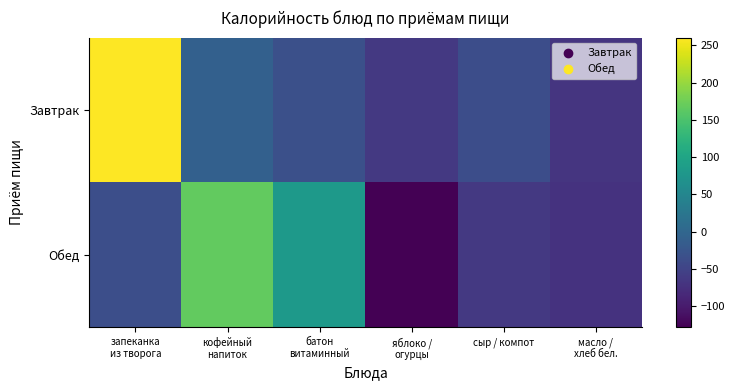

Which series has the largest range (max minus min)?

Завтрак